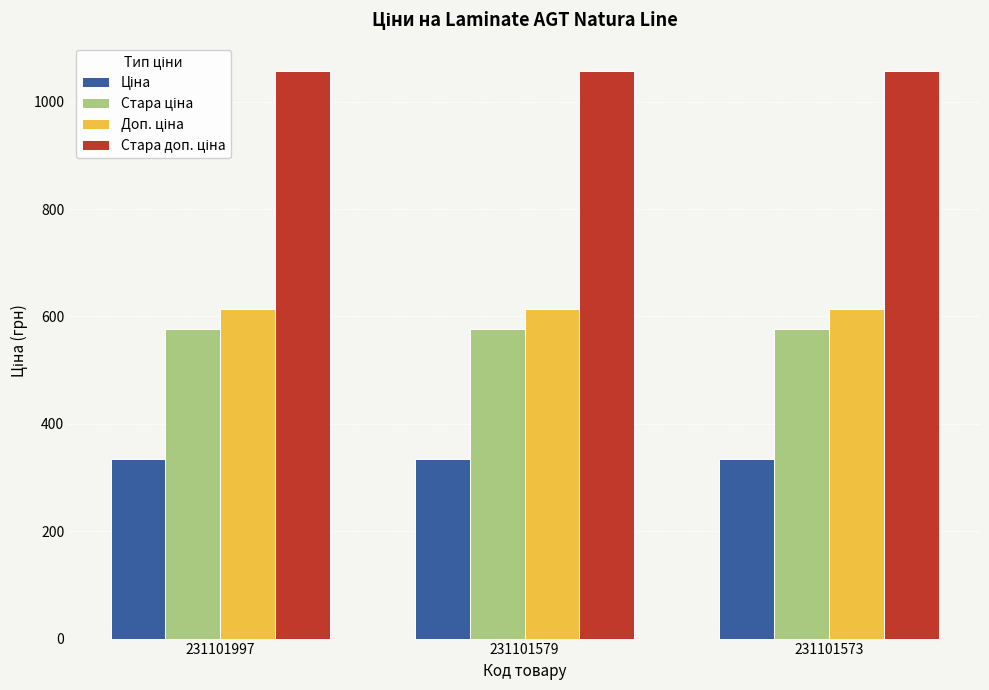

At how many categories does at least one series exceed 704?

3